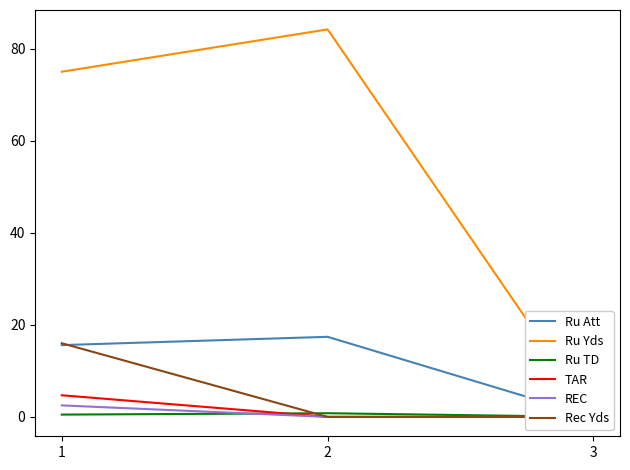

What are all the series names shown in the legend?

Ru Att, Ru Yds, Ru TD, TAR, REC, Rec Yds